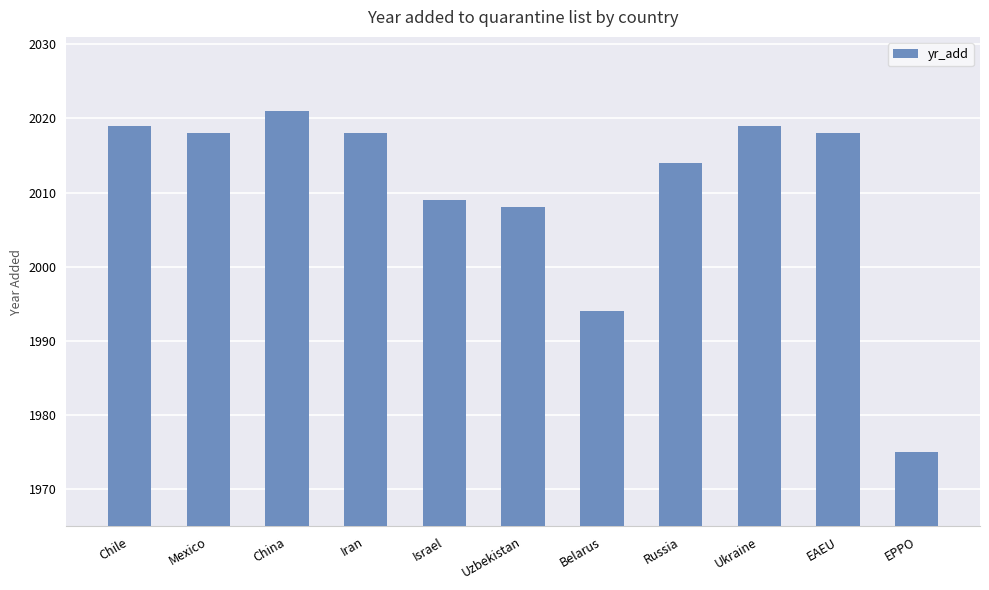

What is the value of the 4th bar from the left?

2018